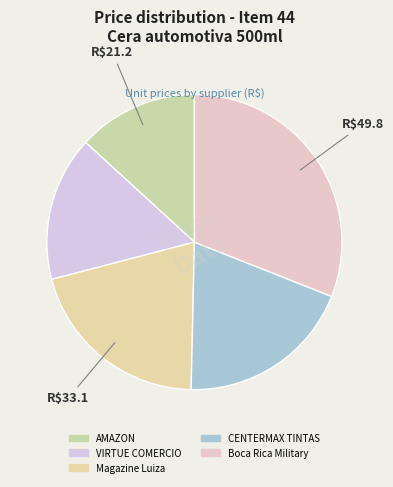

Between VIRTUE COMERCIO and Boca Rica Military, which is larger?

Boca Rica Military